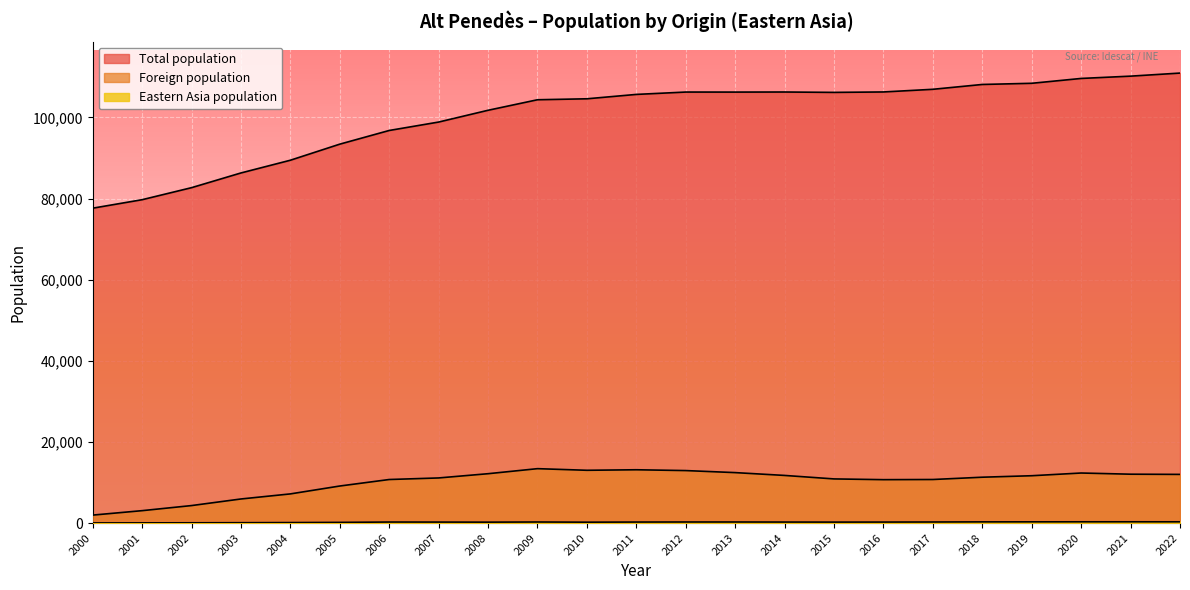

Which label corresponds to the smallest value in the chart?

2000